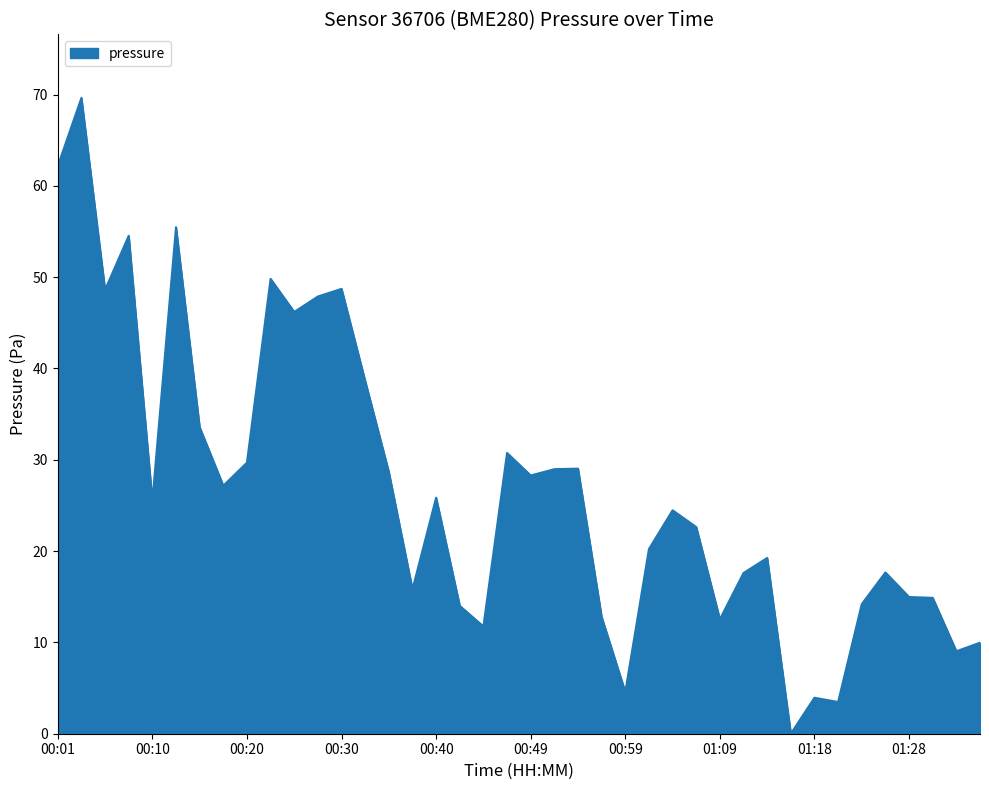

What is the sum of all values?

1072.8